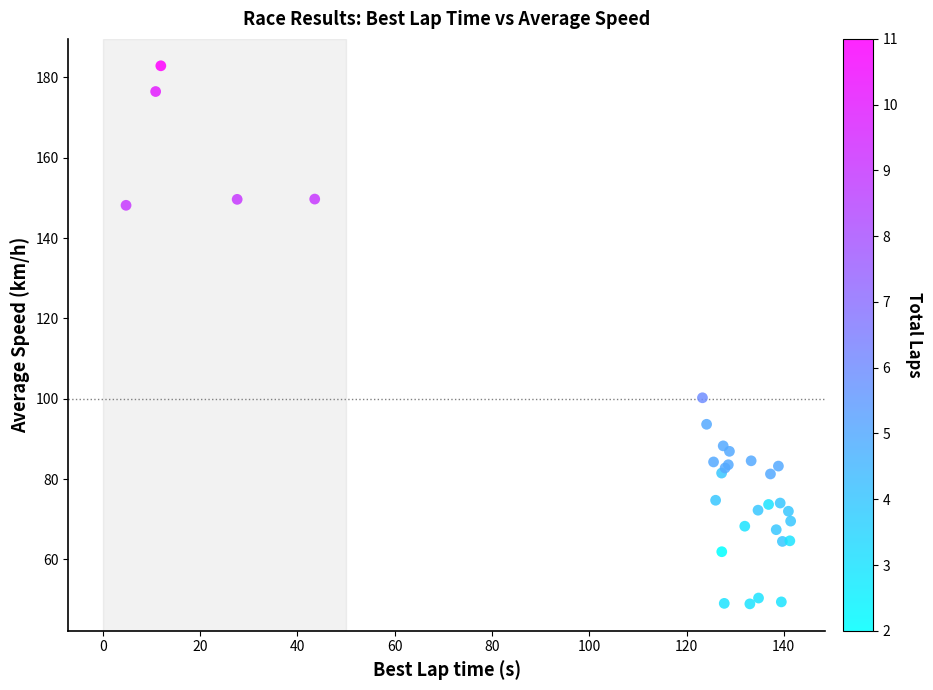

What Y value in the scatter plot is closest to 115?

100.2